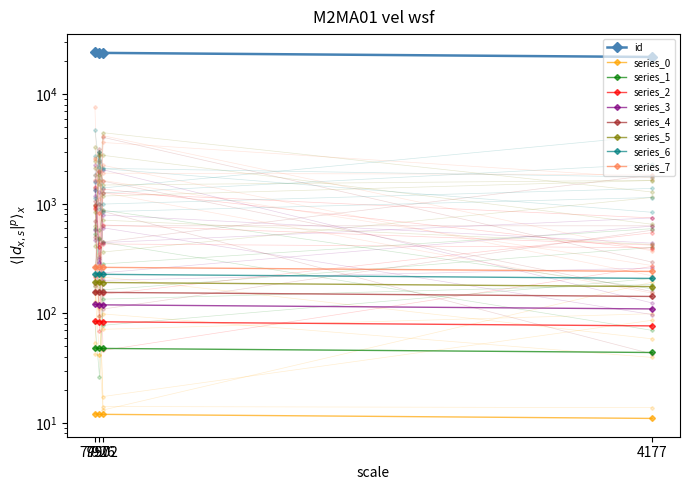

Does the chart have visible grid lines?

No